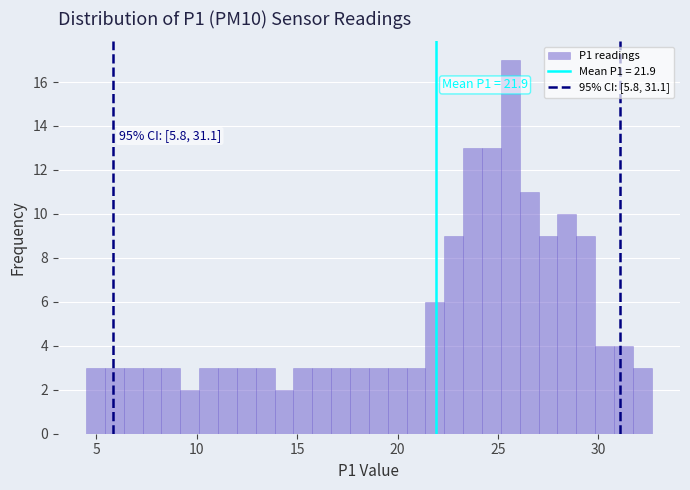

Read against the x-axis, roughly where is the centre of the tallest bar?

25.5